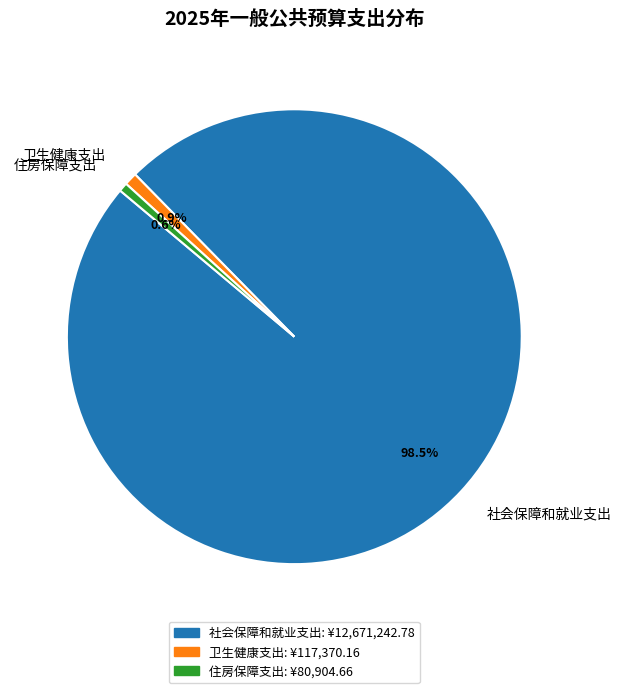

Count the number of slices in the pie.

3